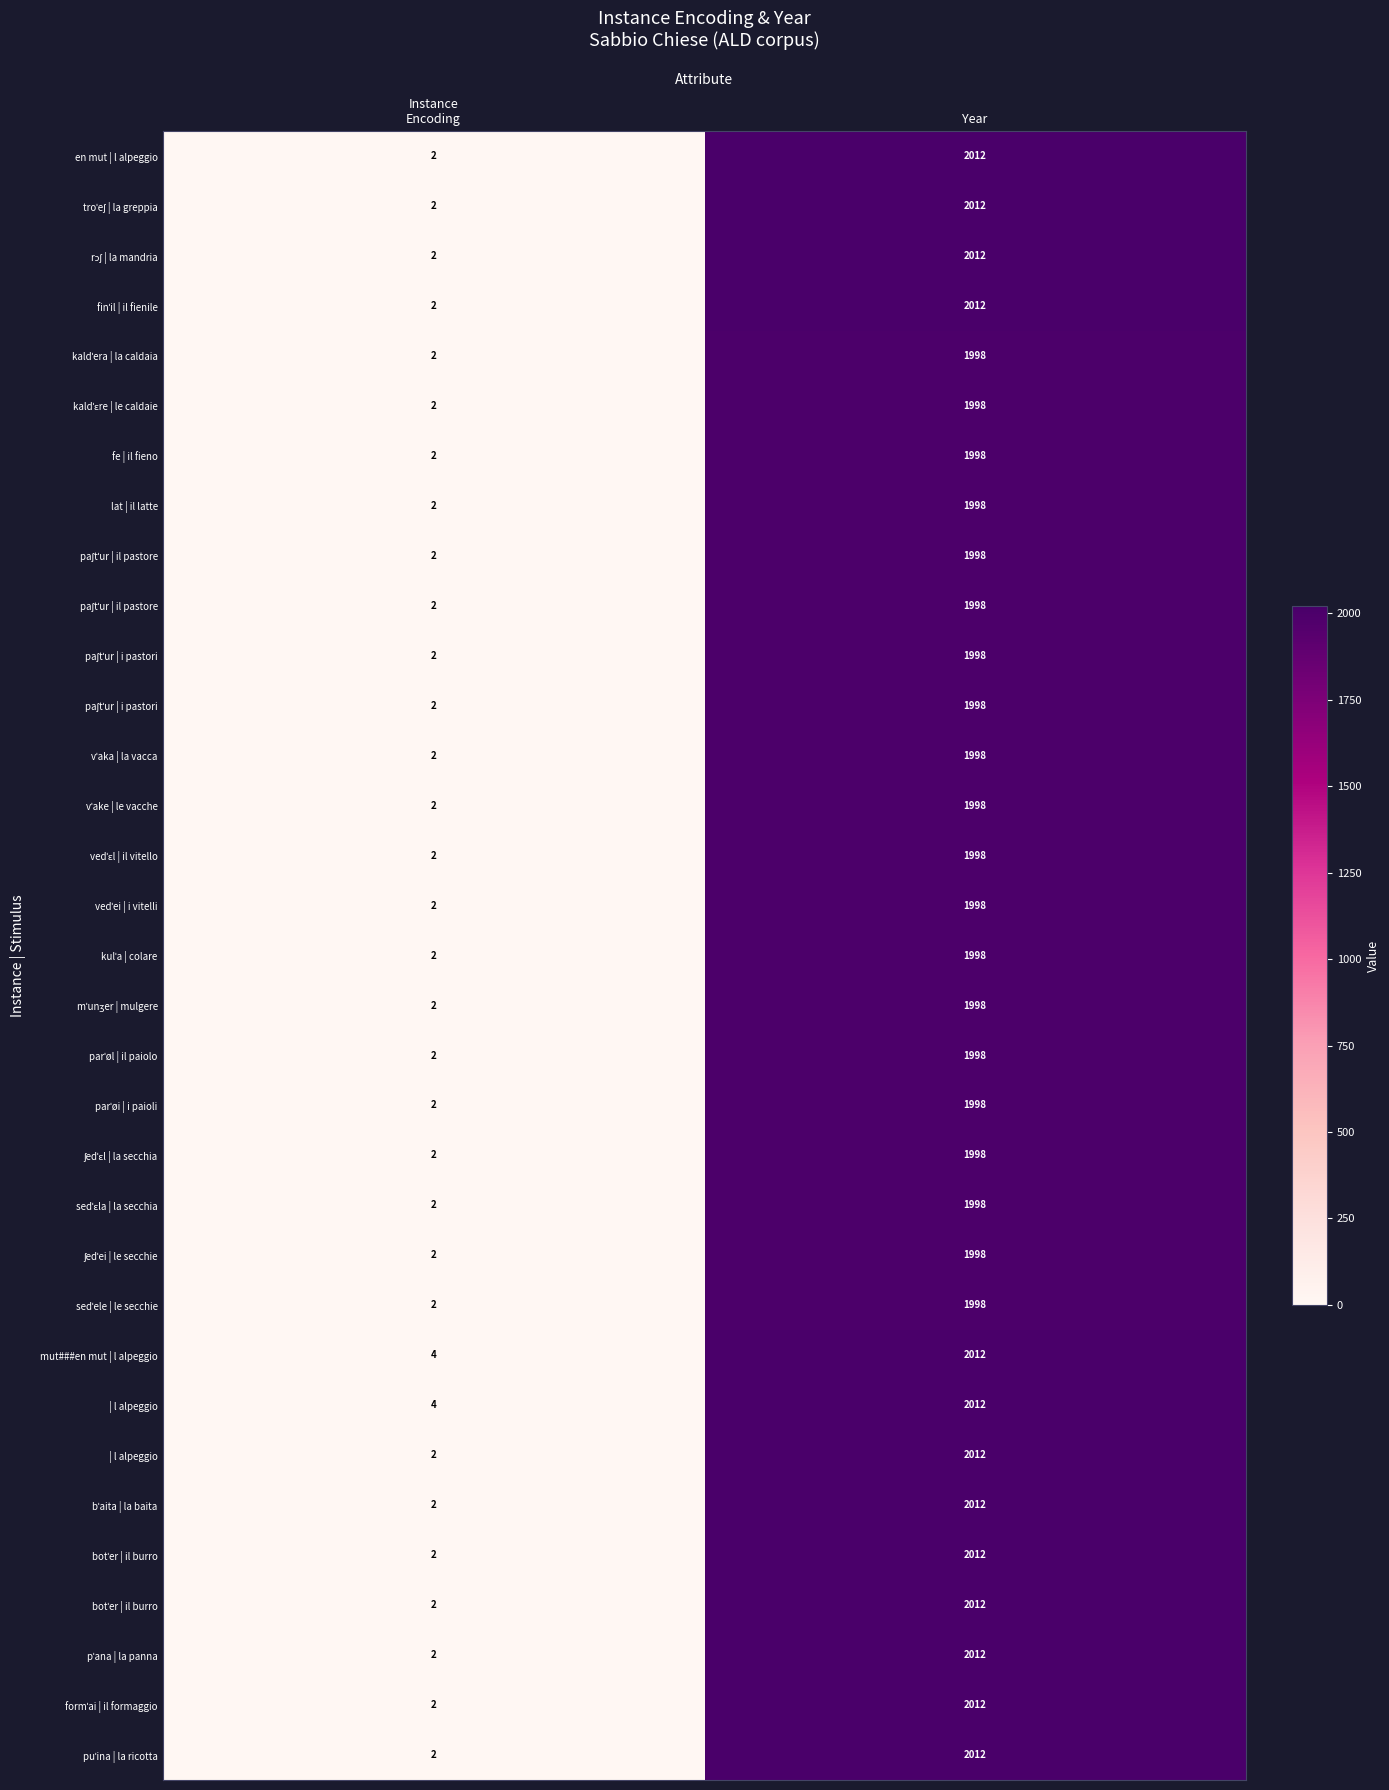

Between Year and Instance
Encoding, which is larger?

Year